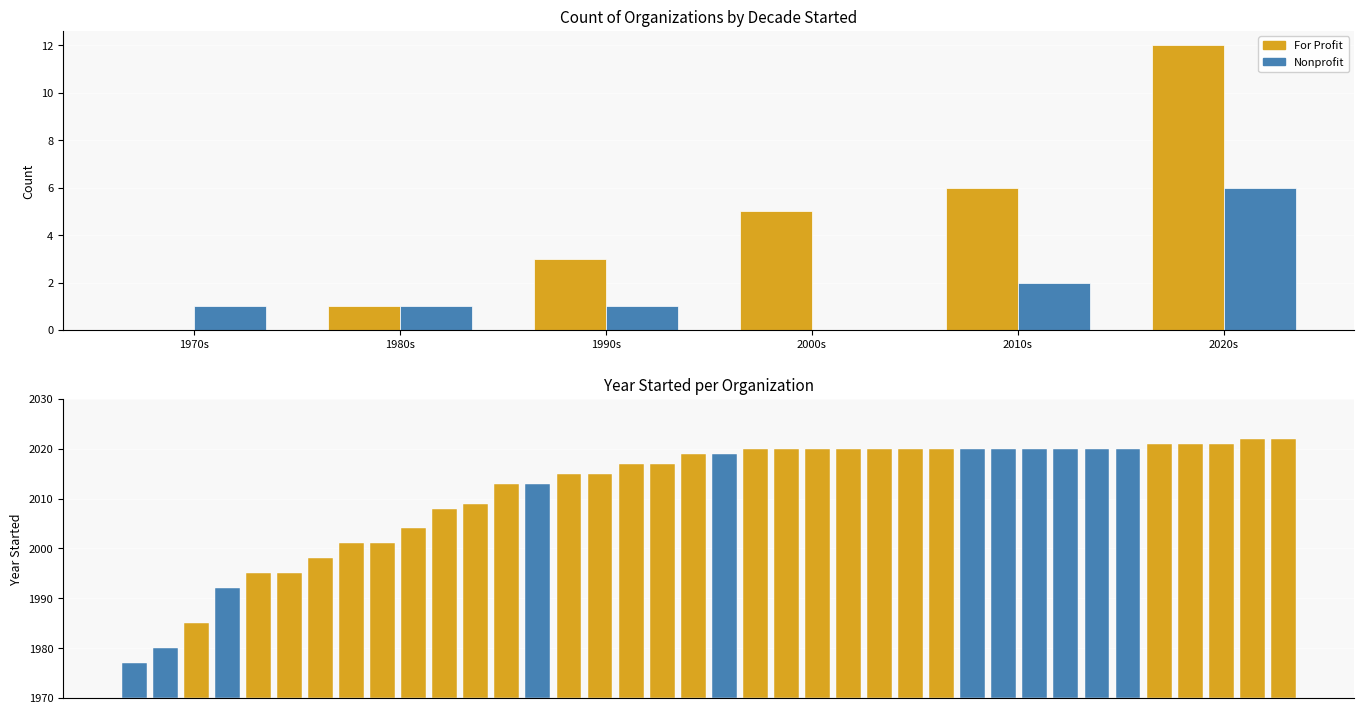

Reading left to right, list all the values displayed in this chart.

For Profit: 1970s=0	1980s=1	1990s=3	2000s=5	2010s=6	2020s=12
Nonprofit: 1970s=1	1980s=1	1990s=1	2000s=0	2010s=2	2020s=6